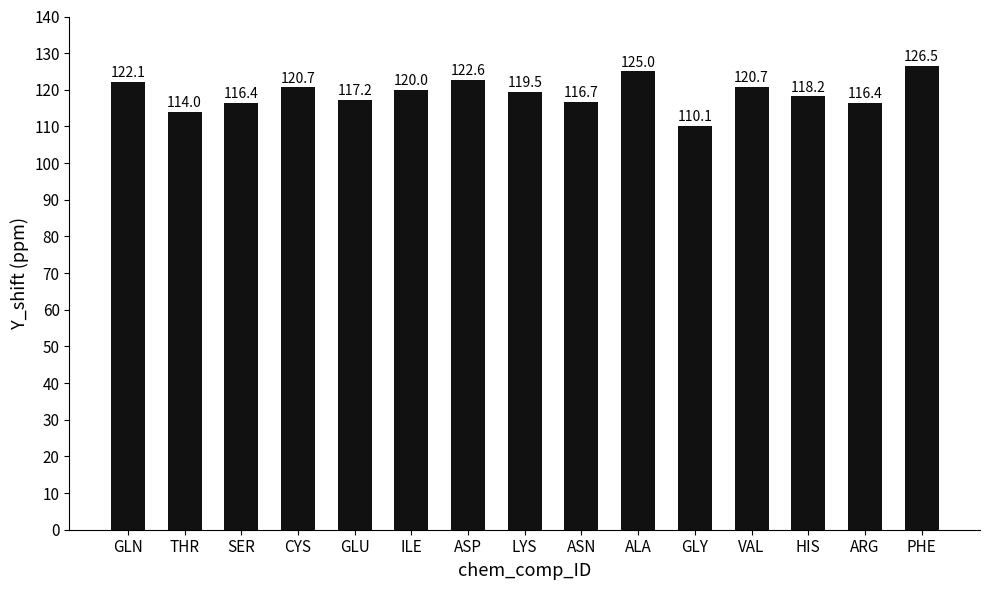

What is the sum of all values?

1786.1